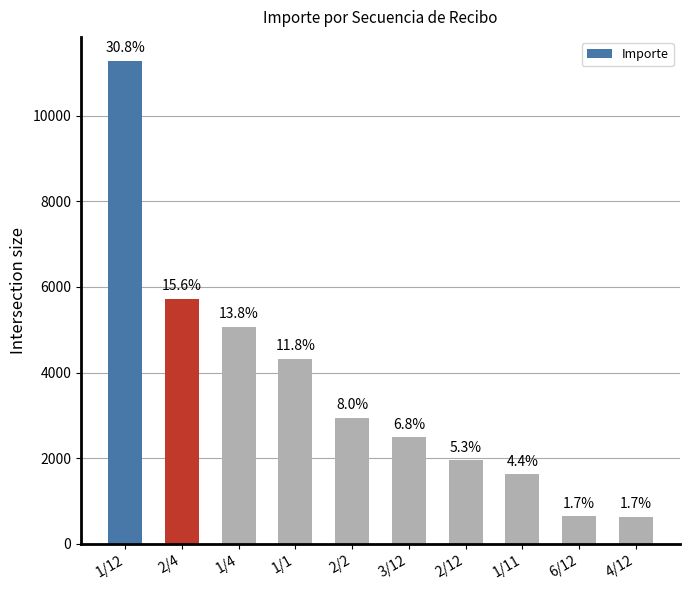

Reading left to right, extract all data points from this chart.

1/12=11278.1	2/4=5723.2	1/4=5073.9	1/1=4324.0	2/2=2938.8	3/12=2483.5	2/12=1947.0	1/11=1619.5	6/12=638.2	4/12=633.7